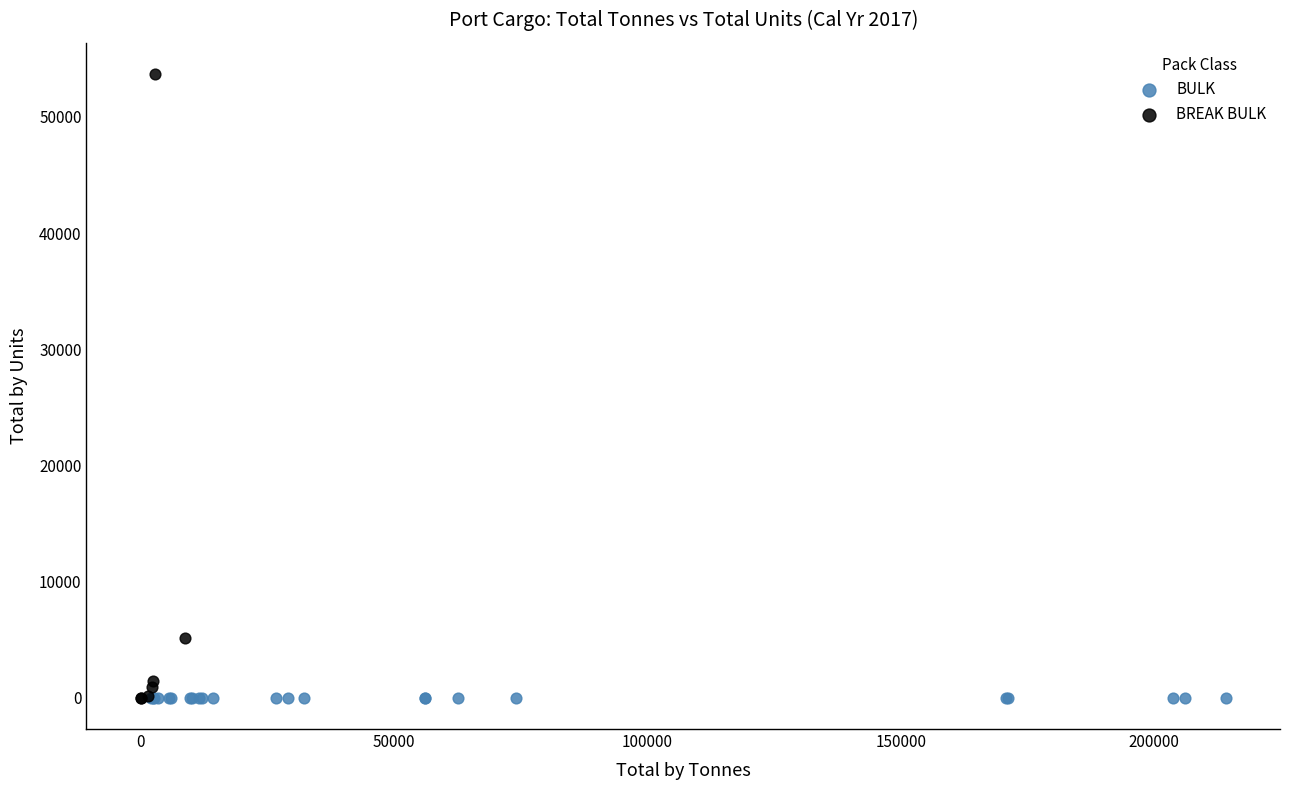

Which series contains the highest Y value?

BREAK BULK